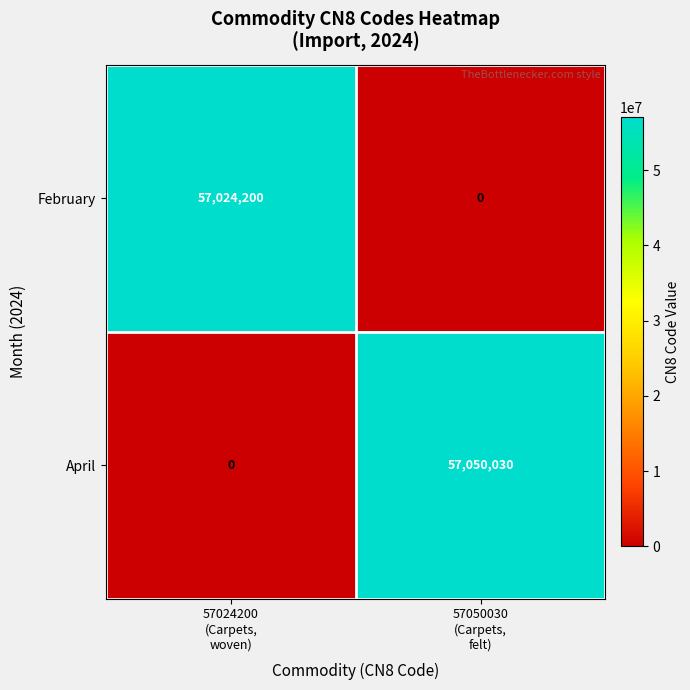

At 57024200
(Carpets,
woven), list the series in order from largest to smallest.

February, April